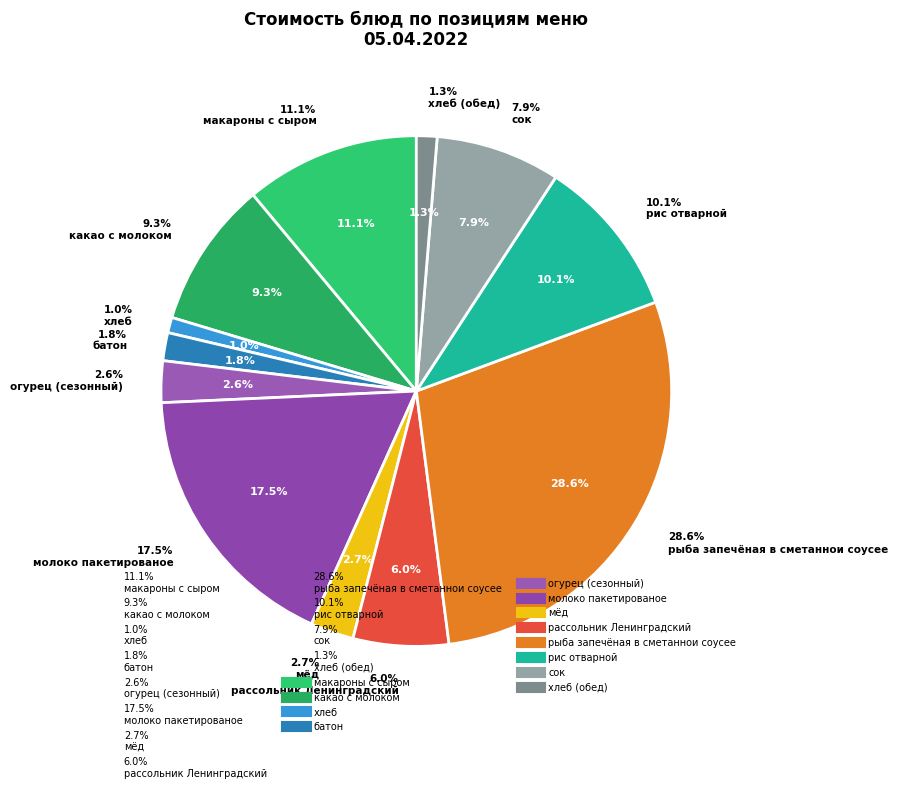

What is the largest slice in the pie chart?

рыба запечёная в сметаннои соусее